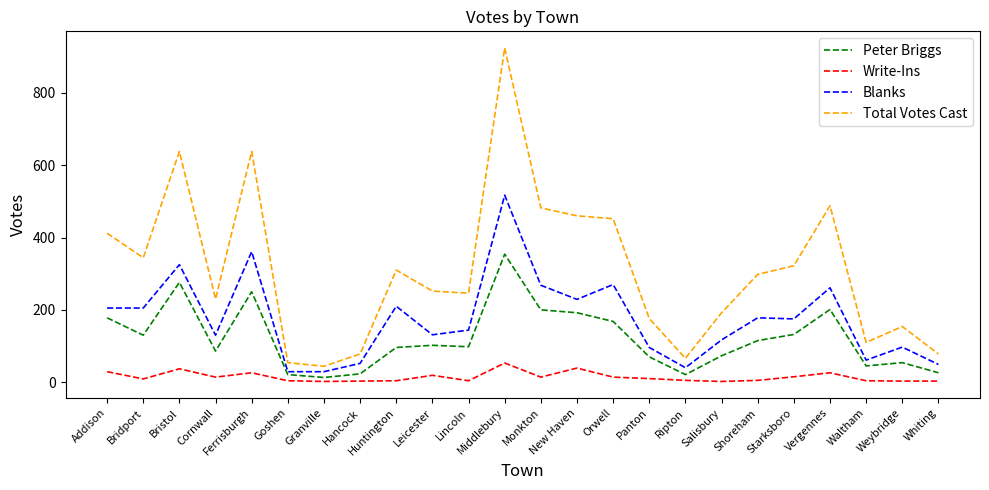

Read the Total Votes Cast value at Ferrisburgh.

638